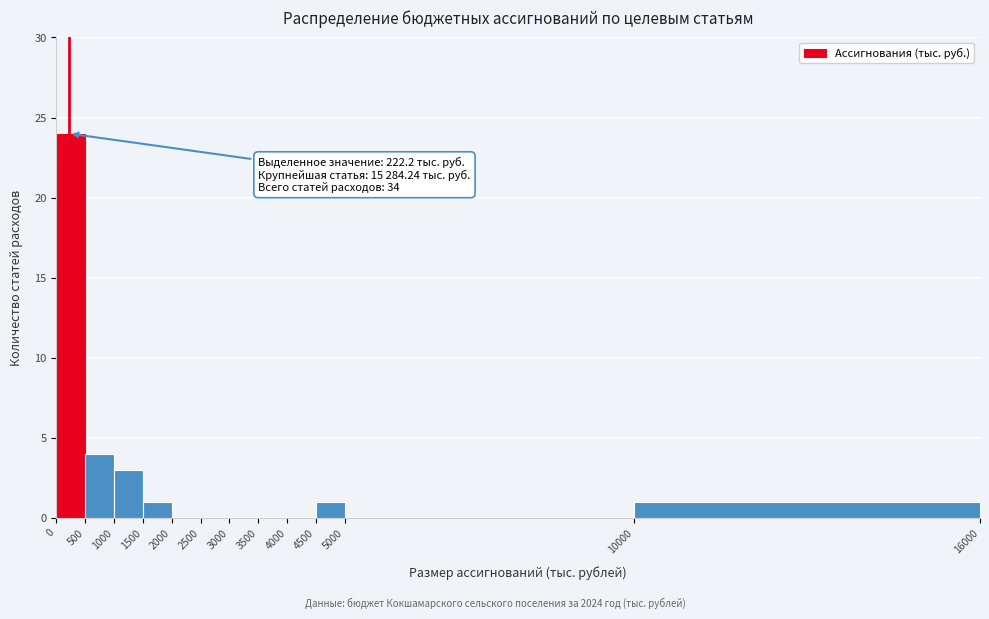

Over which range of the x-axis is the bar tallest?

0 to 500